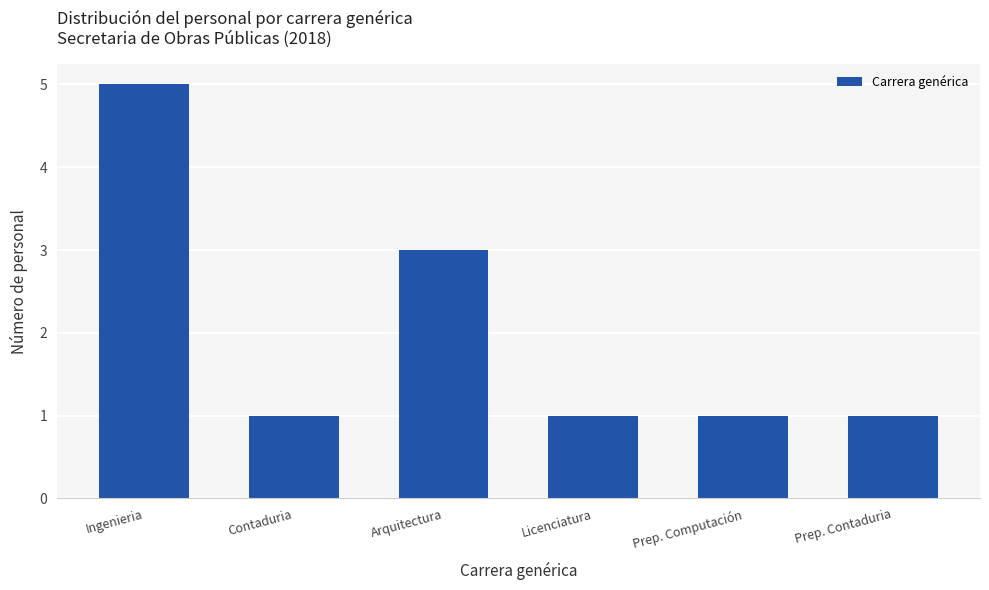

What is the maximum value shown in the chart?

5